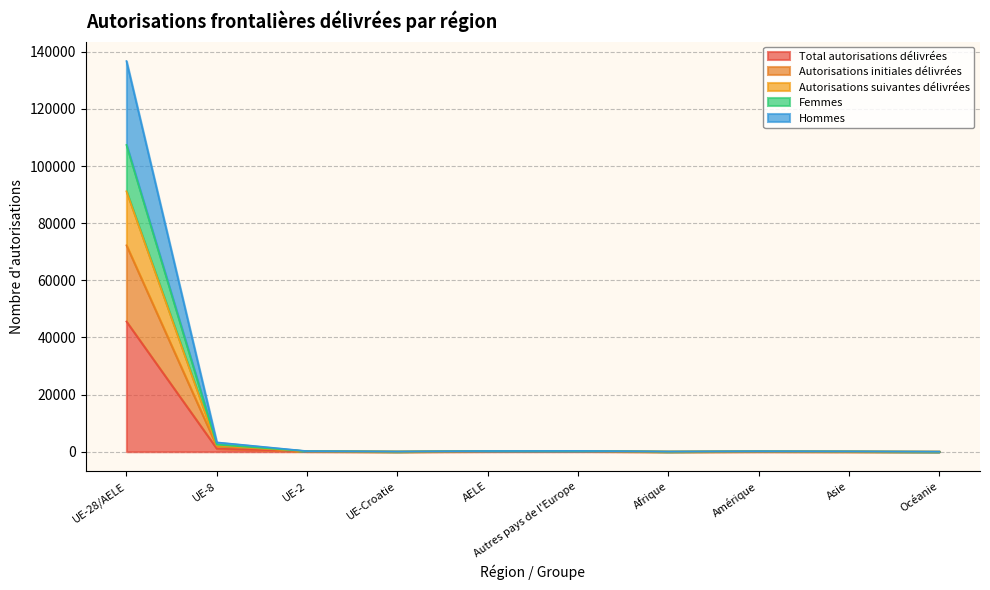

What is the difference between the second highest and second lowest values in the Autorisations suivantes délivrées series?

2433